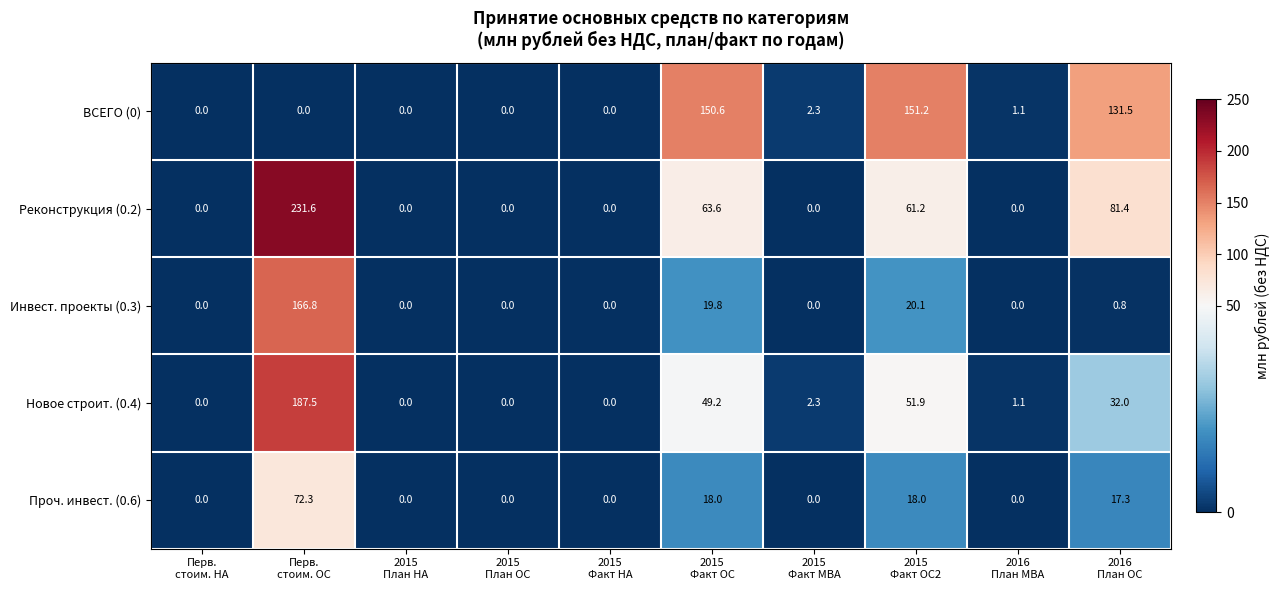

Which series has the largest range (max minus min)?

Реконструкция (0.2)